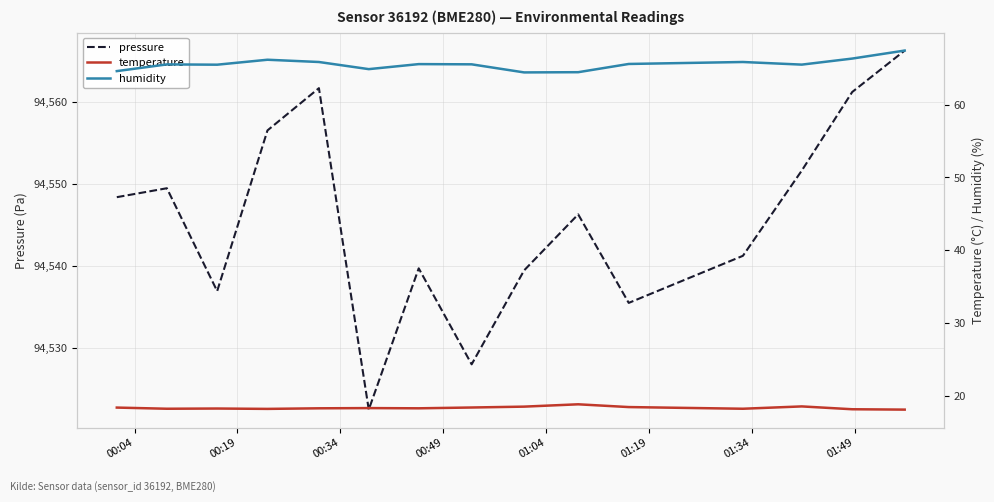

What are all the series names shown in the legend?

pressure, temperature, humidity